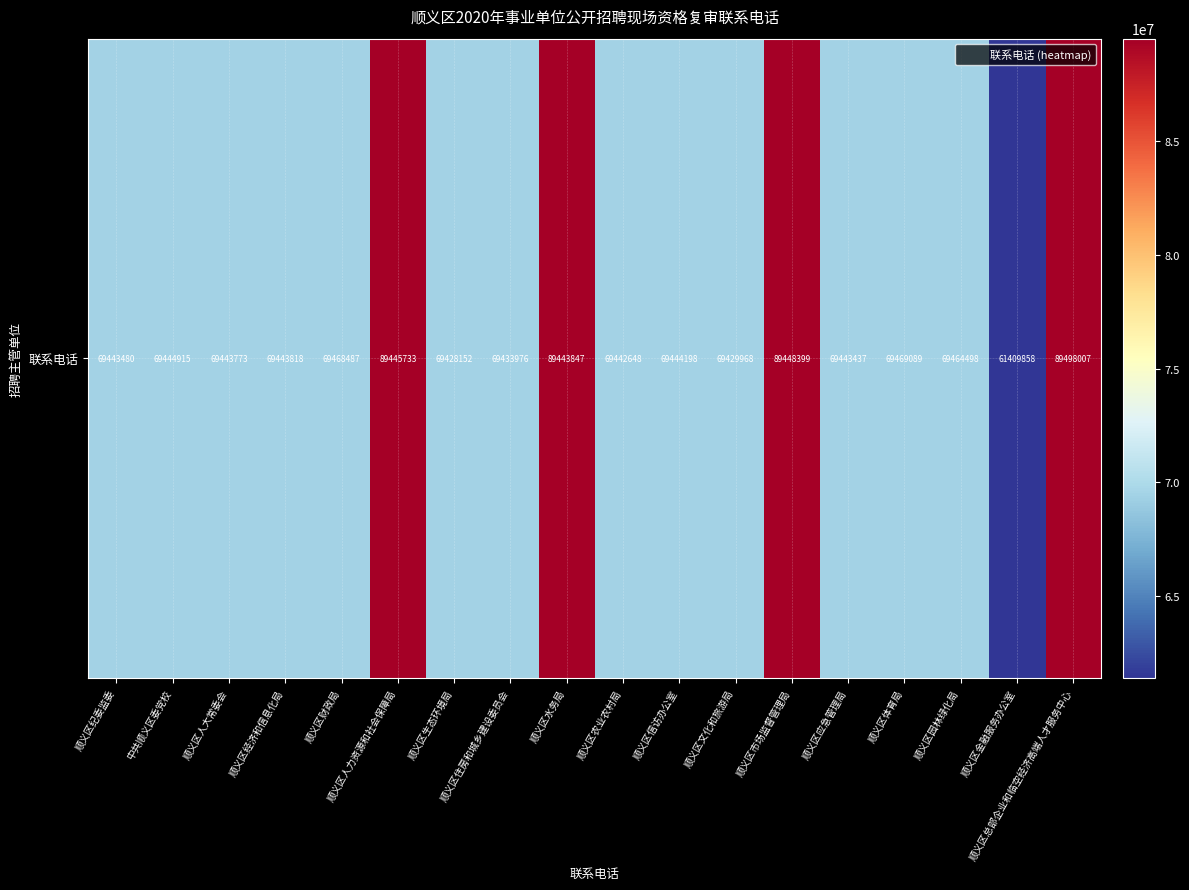

Reading right to left, what are all the values shown in this chart?

顺义区总部企业和临空经济高端人才服务中心=89498007	顺义区金融服务办公室=61409858	顺义区园林绿化局=69464498	顺义区体育局=69469089	顺义区应急管理局=69443437	顺义区市场监督管理局=89448399	顺义区文化和旅游局=69429968	顺义区信访办公室=69444198	顺义区农业农村局=69442648	顺义区水务局=89443847	顺义区住房和城乡建设委员会=69433976	顺义区生态环境局=69428152	顺义区人力资源和社会保障局=89445733	顺义区财政局=69468487	顺义区经济和信息化局=69443818	顺义区人大常委会=69443773	中共顺义区委党校=69444915	顺义区纪委监委=69443480